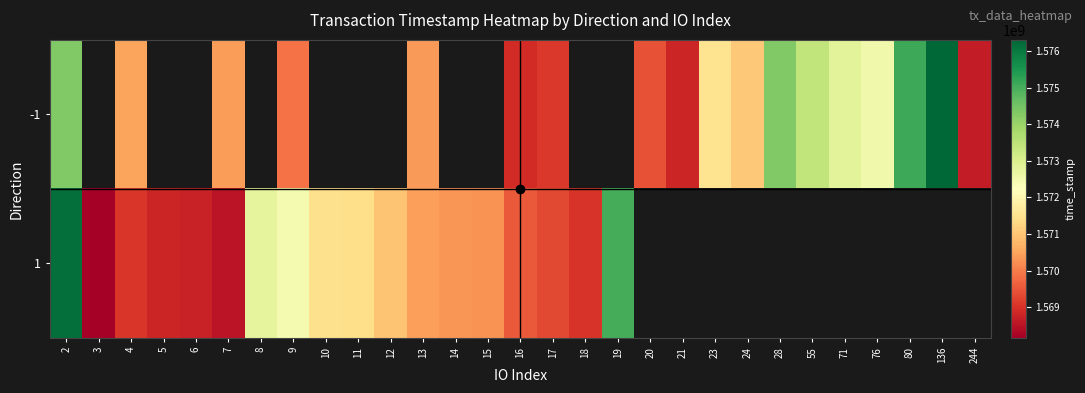

Which category has the lowest value across all series?

3